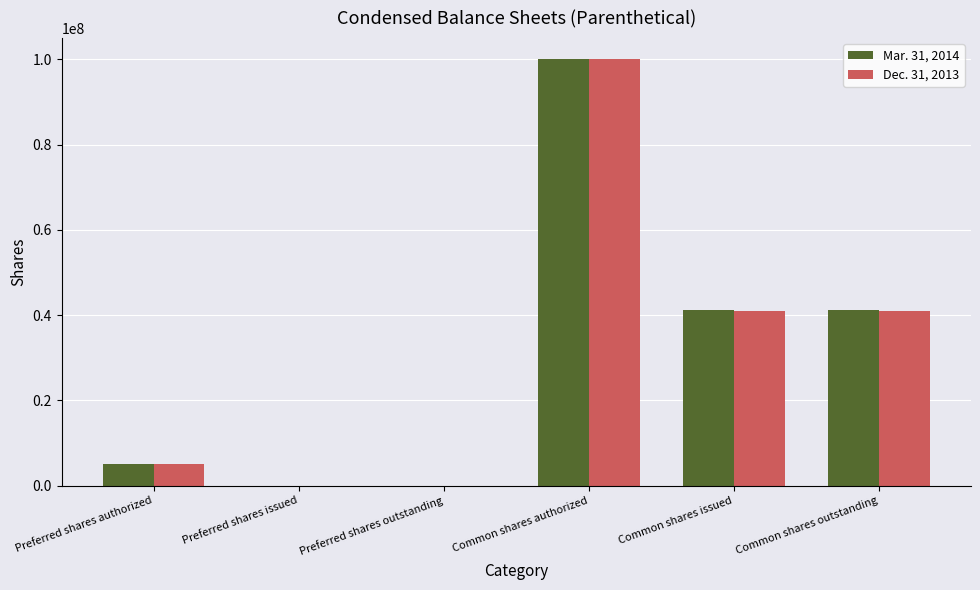

How many groups of bars are there?

6